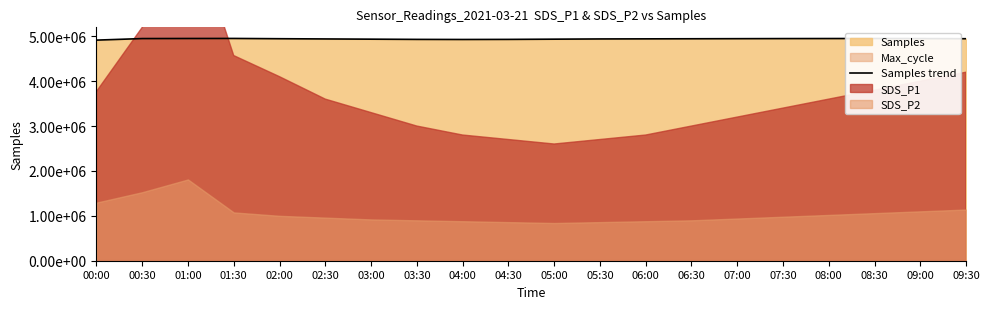

Approximately how many times larger is the value at 05:30 compared to 09:00?

1.0